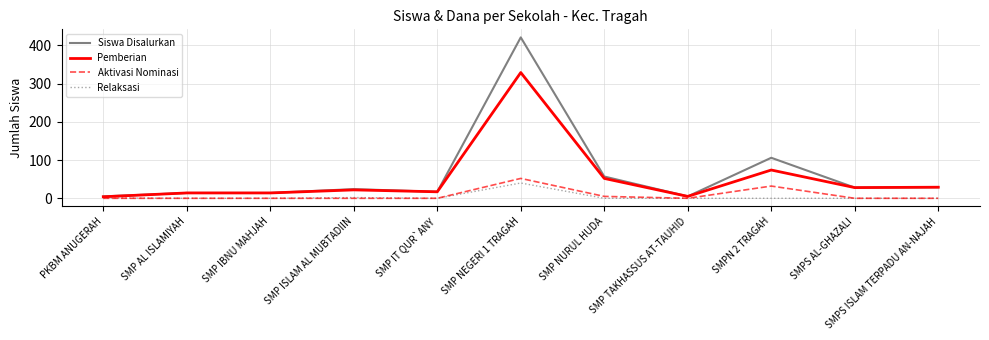

At which category does the chart reach its peak across all series?

SMP NEGERI 1 TRAGAH